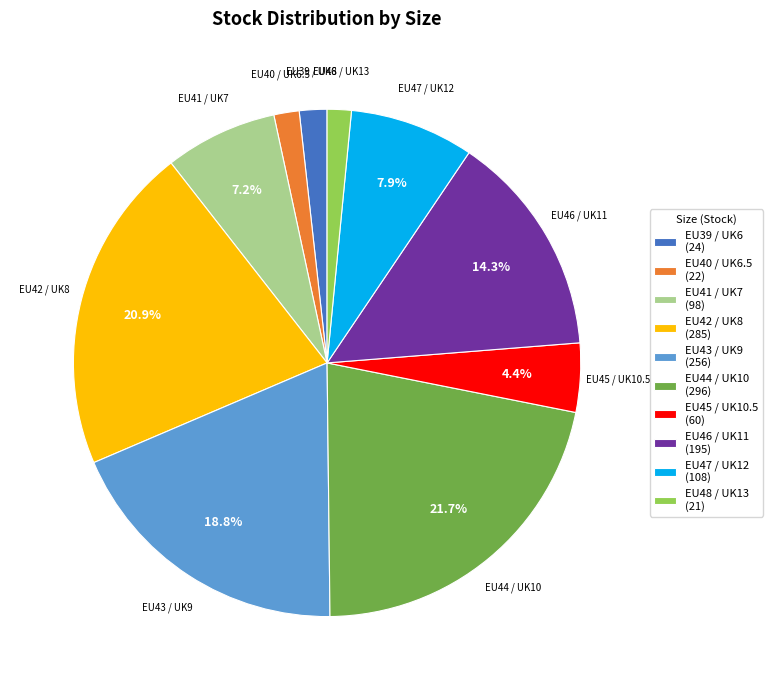

To the nearest percent, what percentage of the pie is EU43 / UK9?

19%